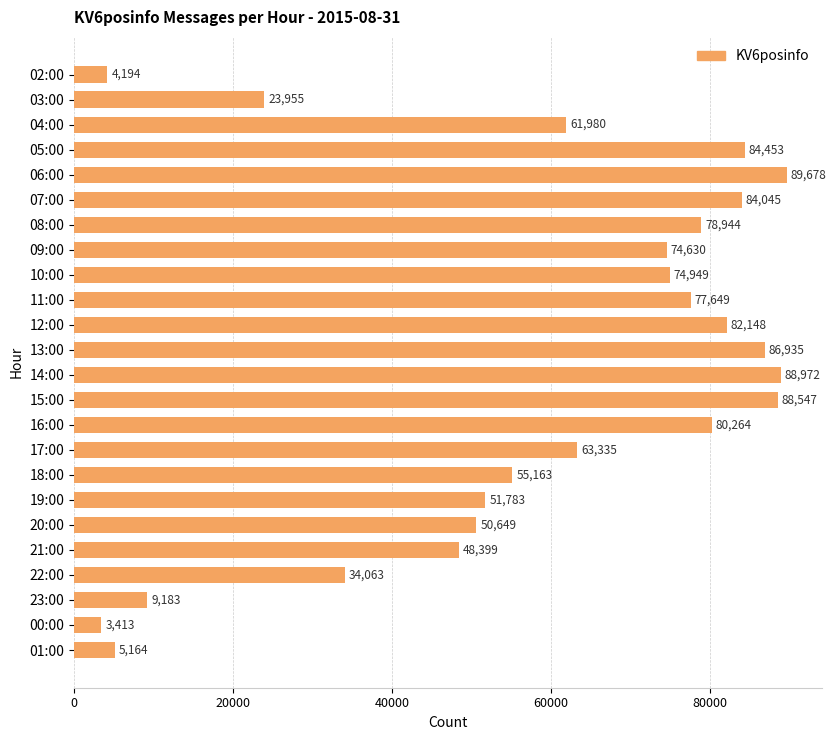

What is the maximum value shown in the chart?

89678